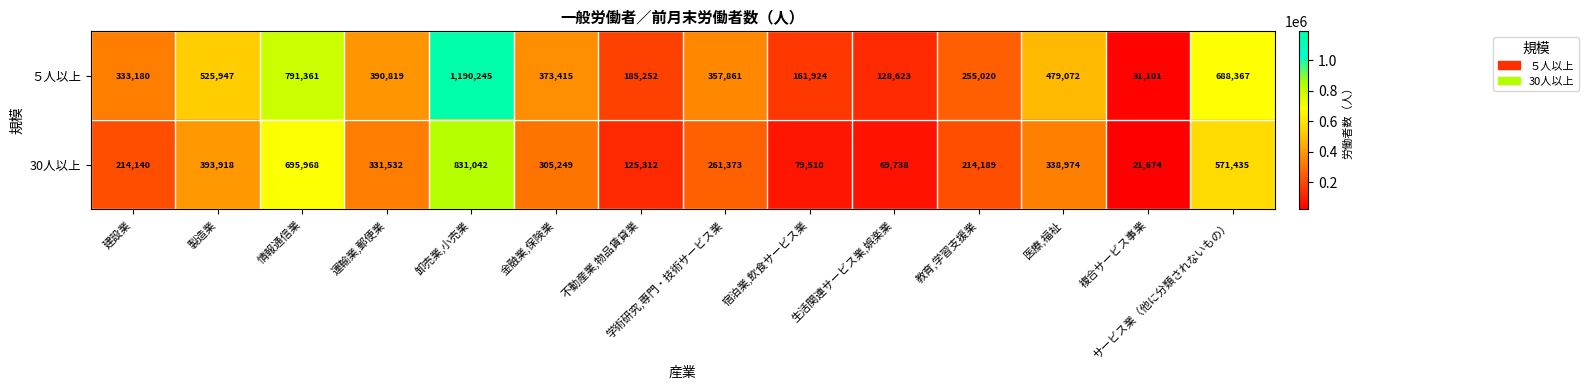

Rank the series by their average value, from lowest to highest.

30人以上, ５人以上